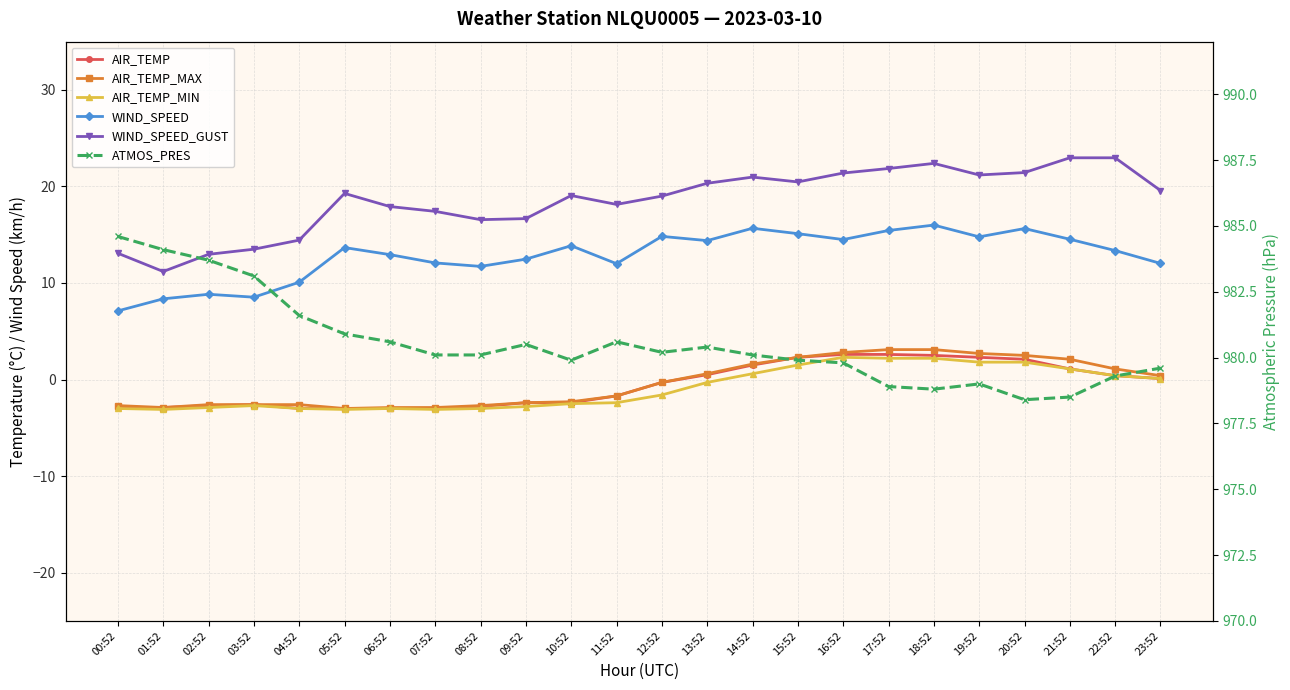

Where is AIR_TEMP nearest to the value 0?

23:52